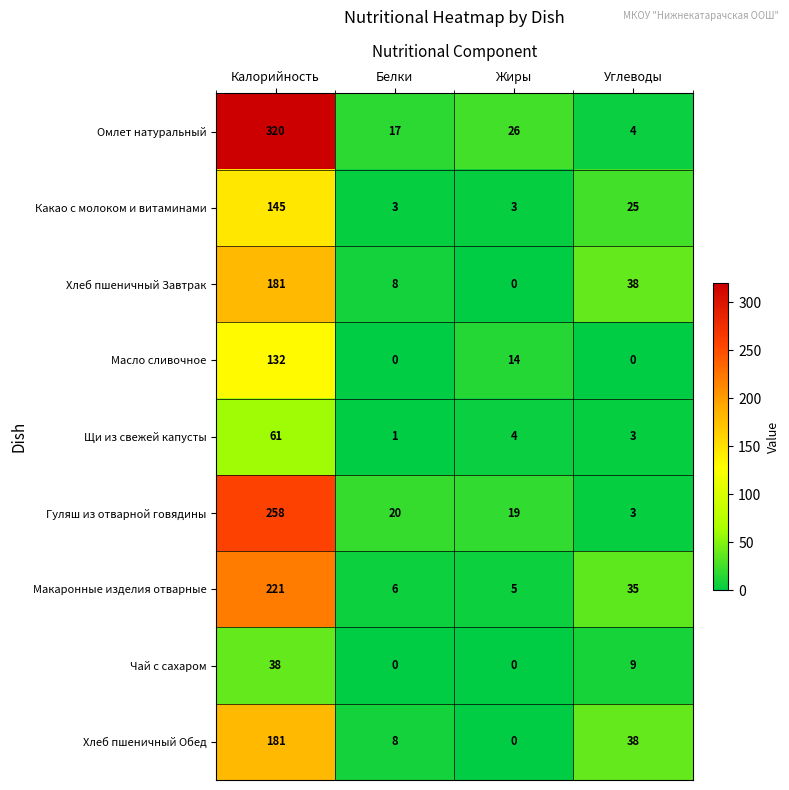

True or false: Какао с молоком и витаминами has a value of 3 at Белки.

True